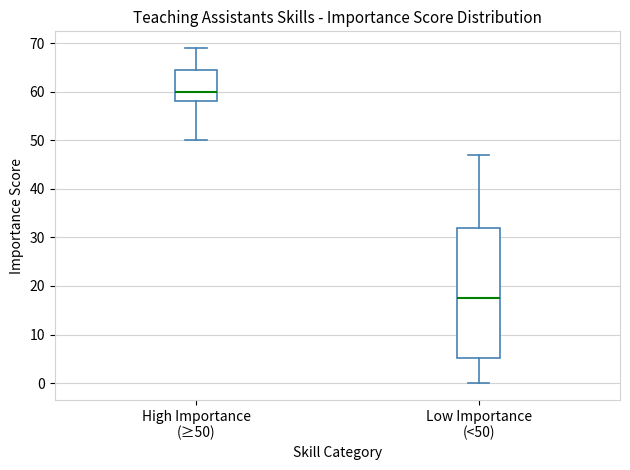

Which box has the highest median line?

High Importance (≥50)